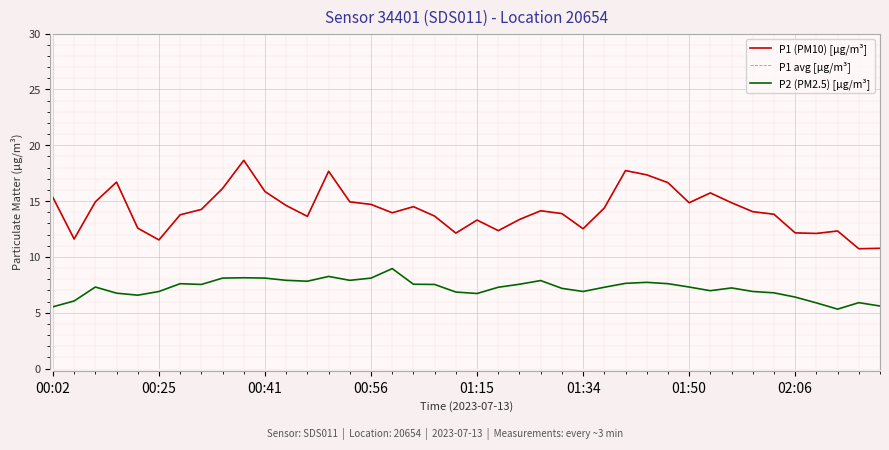

Which series has the widest spread of values?

P1 (PM10) [µg/m³]